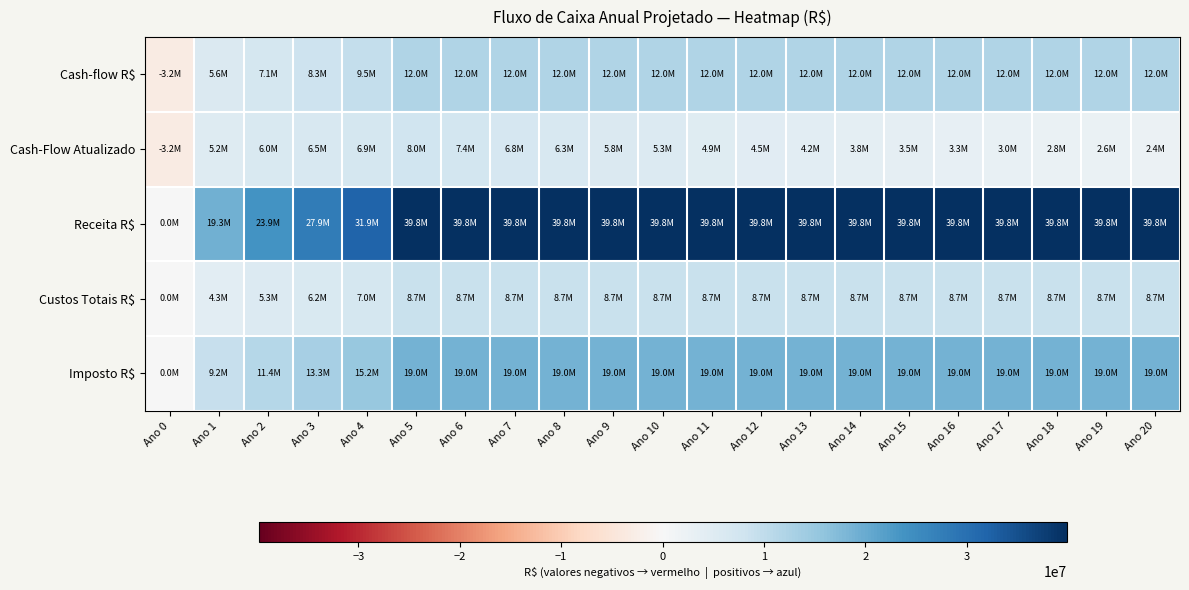

Reading right to left, extract all data points from this chart.

Cash-flow R$: Ano 20=12020310.4	Ano 19=12020310.4	Ano 18=12020310.4	Ano 17=12020310.4	Ano 16=12020310.4	Ano 15=12020310.4	Ano 14=12020310.4	Ano 13=12020310.4	Ano 12=12020310.4	Ano 11=12020310.4	Ano 10=12020310.4	Ano 9=12020310.4	Ano 8=12020310.4	Ano 7=12020310.4	Ano 6=12020310.4	Ano 5=12020310.4	Ano 4=9544350.3	Ano 3=8306370.3	Ano 2=7068390.2	Ano 1=5623667.7	Ano 0=-3155000.0
Cash-Flow Atualizado: Ano 20=2351369.7	Ano 19=2551236.1	Ano 18=2768091.2	Ano 17=3003379.0	Ano 16=3258666.2	Ano 15=3535652.8	Ano 14=3836183.3	Ano 13=4162258.9	Ano 12=4516050.9	Ano 11=4899915.2	Ano 10=5316408.0	Ano 9=5768302.7	Ano 8=6258608.4	Ano 7=6790590.1	Ano 6=7367790.2	Ano 5=7994052.4	Ano 4=6886957.8	Ano 3=6503124.6	Ano 2=6004281.5	Ano 1=5183103.9	Ano 0=-3155000.0
Receita R$: Ano 20=39846830.4	Ano 19=39846830.4	Ano 18=39846830.4	Ano 17=39846830.4	Ano 16=39846830.4	Ano 15=39846830.4	Ano 14=39846830.4	Ano 13=39846830.4	Ano 12=39846830.4	Ano 11=39846830.4	Ano 10=39846830.4	Ano 9=39846830.4	Ano 8=39846830.4	Ano 7=39846830.4	Ano 6=39846830.4	Ano 5=39846830.4	Ano 4=31877464.3	Ano 3=27892781.3	Ano 2=23908098.2	Ano 1=19257973.5	Ano 0=0.0
Custos Totais R$: Ano 20=8730000.0	Ano 19=8730000.0	Ano 18=8730000.0	Ano 17=8730000.0	Ano 16=8730000.0	Ano 15=8730000.0	Ano 14=8730000.0	Ano 13=8730000.0	Ano 12=8730000.0	Ano 11=8730000.0	Ano 10=8730000.0	Ano 9=8730000.0	Ano 8=8730000.0	Ano 7=8730000.0	Ano 6=8730000.0	Ano 5=8730000.0	Ano 4=7033200.0	Ano 3=6184800.0	Ano 2=5336400.0	Ano 1=4346317.2	Ano 0=0.0
Imposto R$: Ano 20=18983030.0	Ano 19=18983030.0	Ano 18=18983030.0	Ano 17=18983030.0	Ano 16=18983030.0	Ano 15=18983030.0	Ano 14=18983030.0	Ano 13=18983030.0	Ano 12=18983030.0	Ano 11=18983030.0	Ano 10=18983030.0	Ano 9=18983030.0	Ano 8=18983030.0	Ano 7=18983030.0	Ano 6=18983030.0	Ano 5=18983030.0	Ano 4=15186424.0	Ano 3=13288121.0	Ano 2=11389818.0	Ano 1=9174498.6	Ano 0=0.0